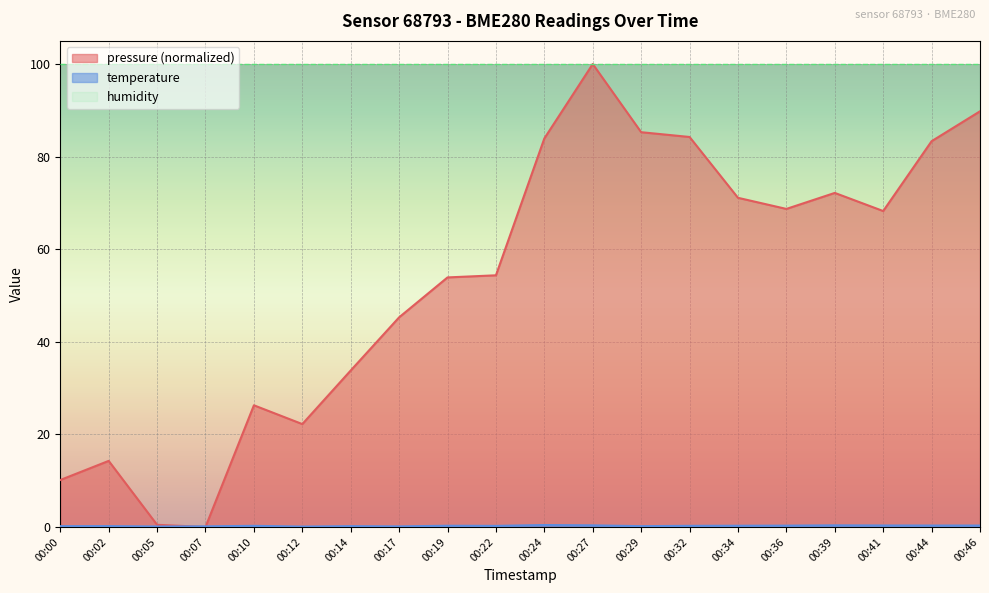

True or false: pressure has more than 2 interior local peaks.

True